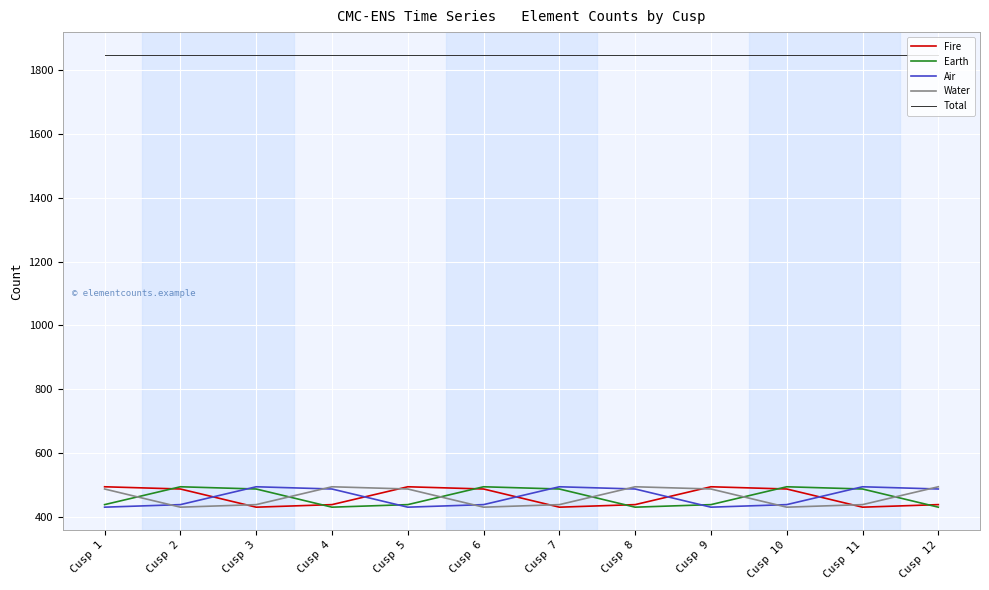

What is the greatest value displayed?

1849